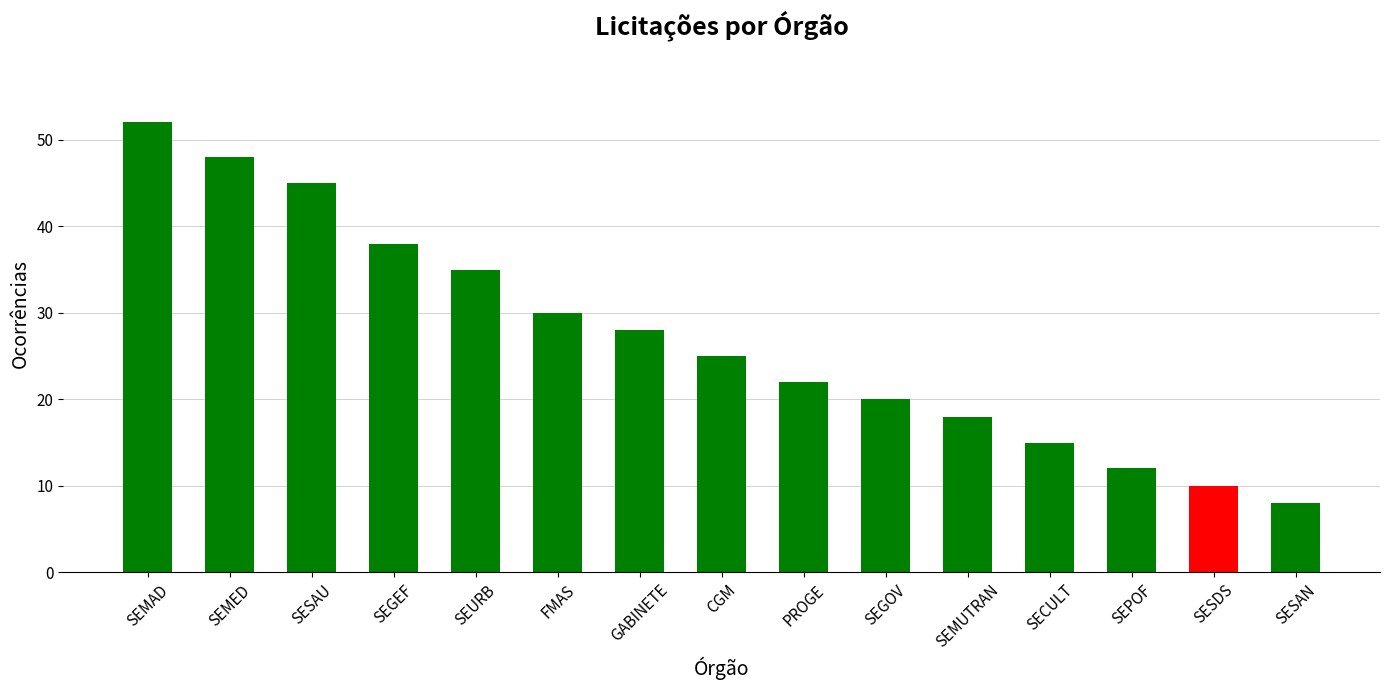

How many data points does each series have?

15